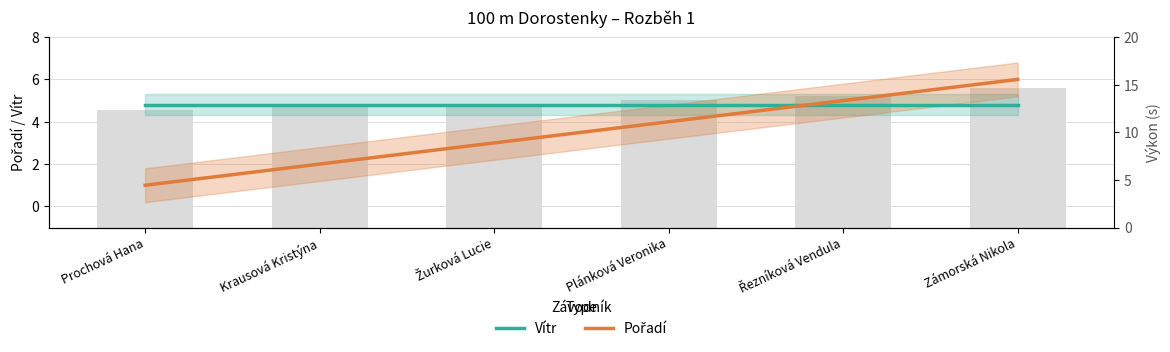

Is the value of Pořadí at Prochová Hana greater than the value of Vítr at Plánková Veronika?

No